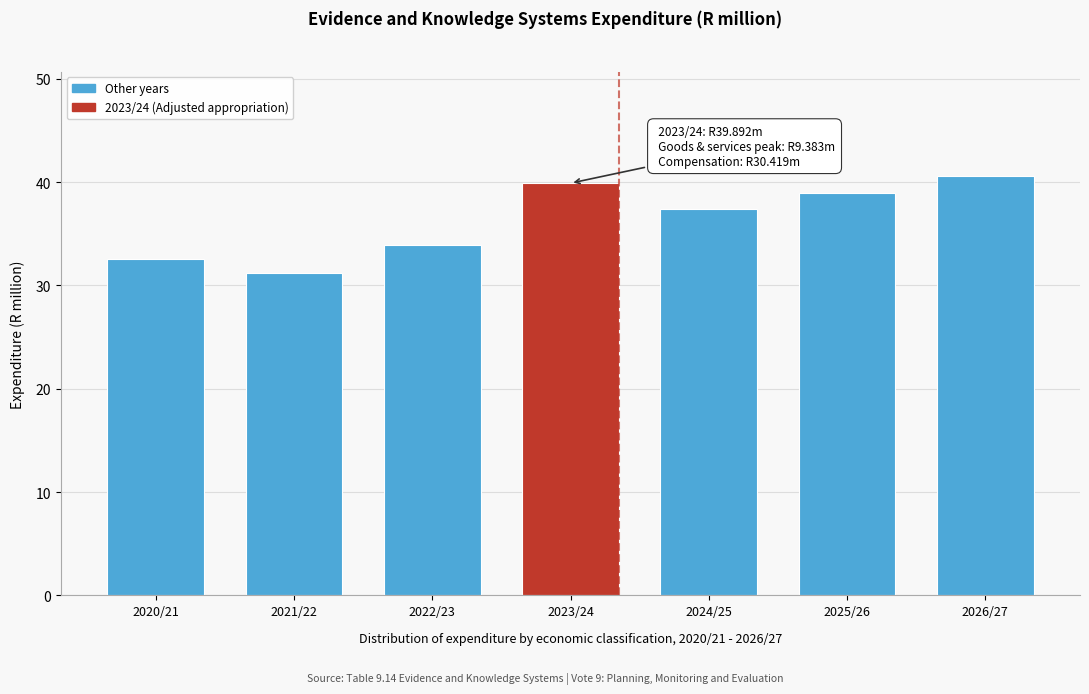

Reading left to right, what are all the values shown in this chart?

32.6	31.2	33.9	39.9	37.4	38.9	40.6